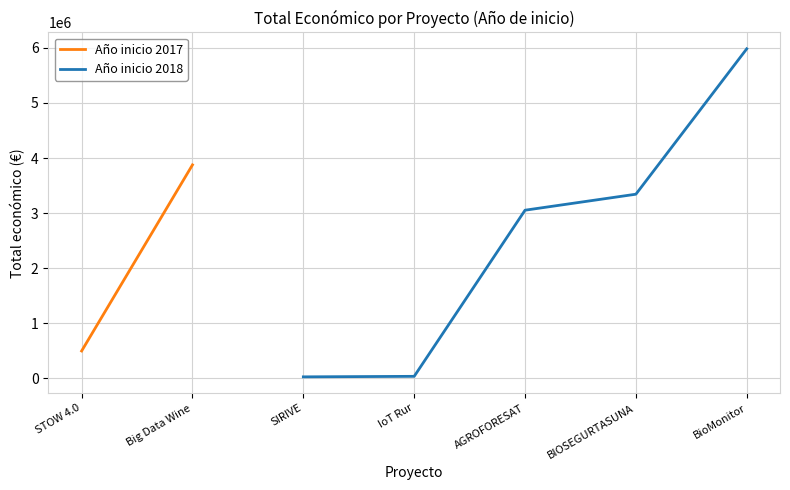

Is it true that Año inicio 2018 equals 5983857 at BioMonitor?

True